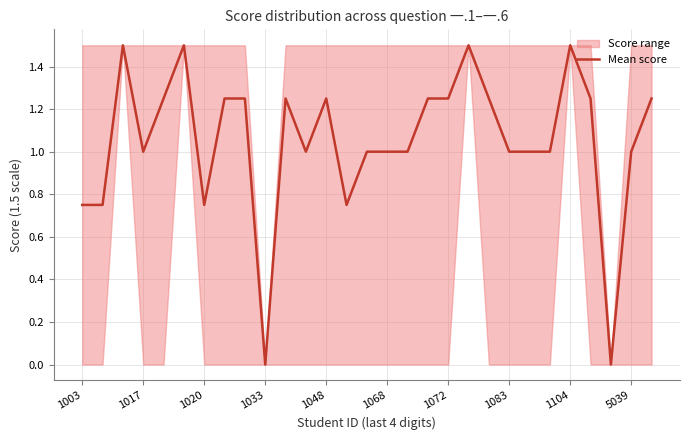

Is it true that the value at 1033 is -0.9?

False